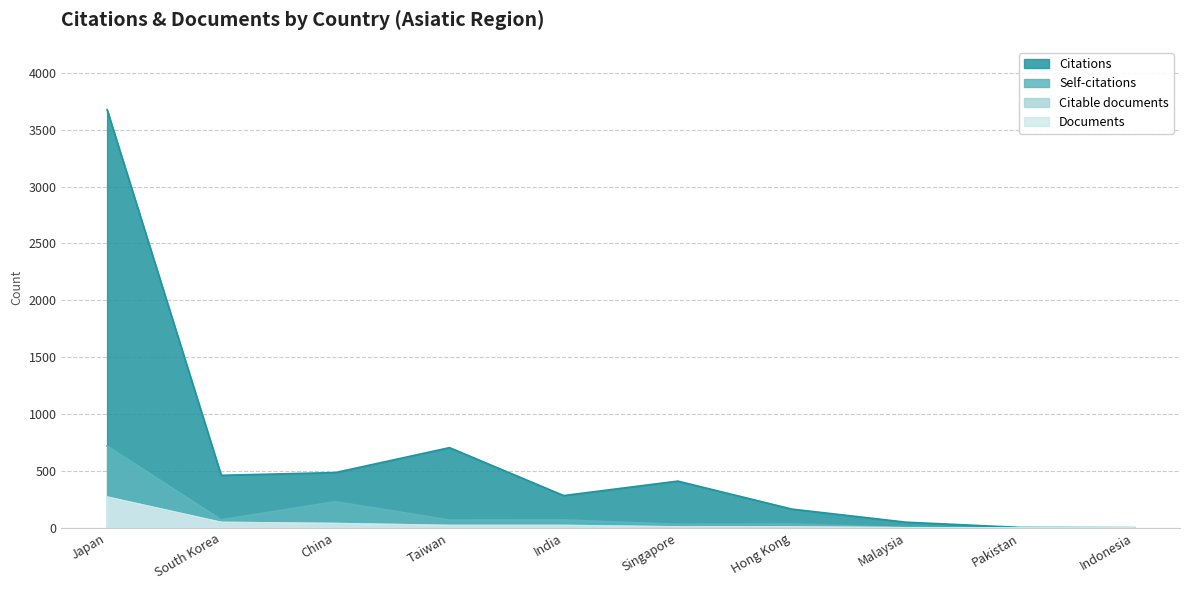

What is the total value across all series at Taiwan?

820